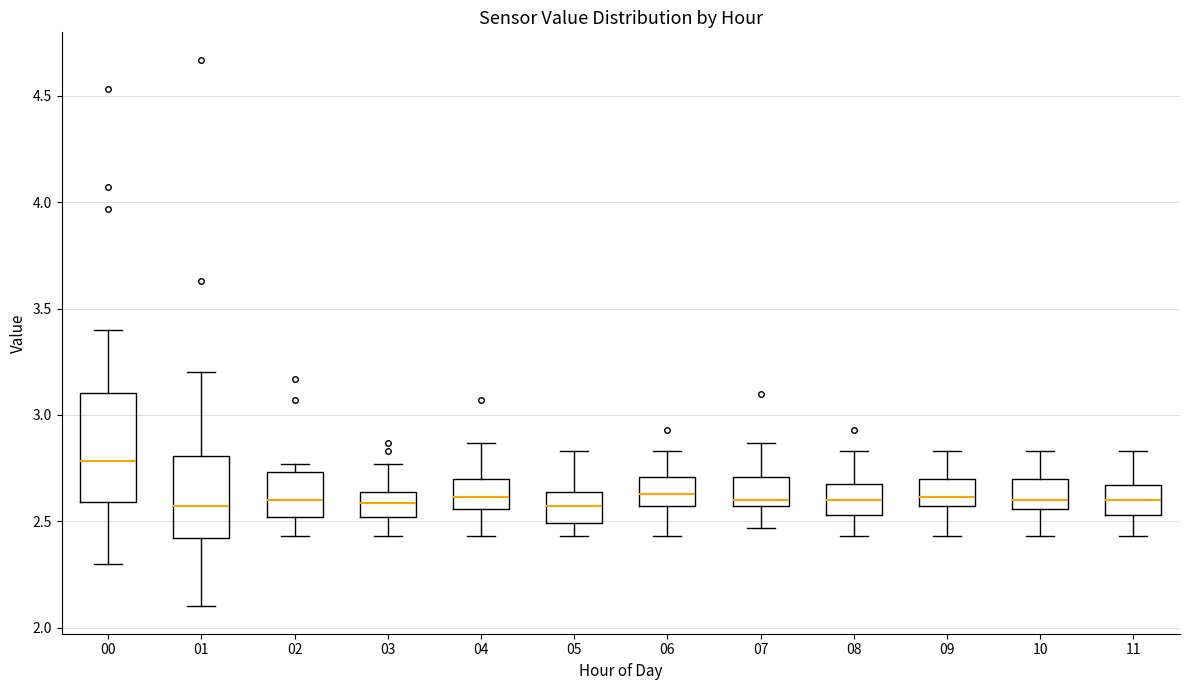

Which box is the tallest, from its lower edge to its upper edge?

00